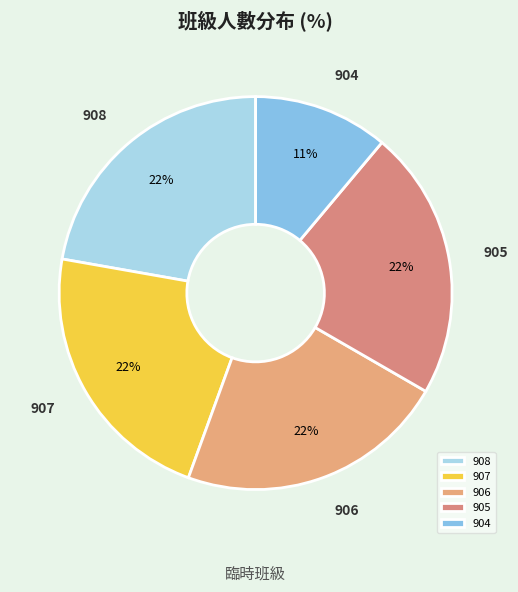

What is the smallest slice in the pie chart?

904